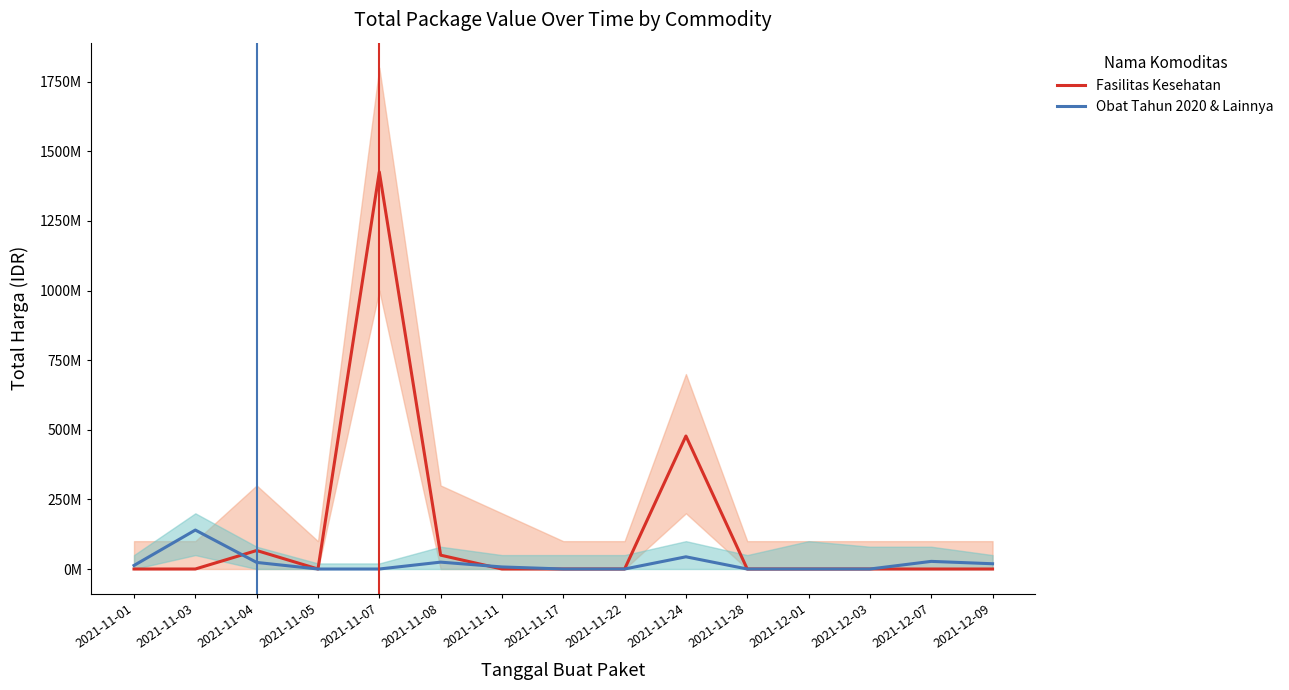

What are all the series names shown in the legend?

Fasilitas Kesehatan, Obat Tahun 2020 & Lainnya